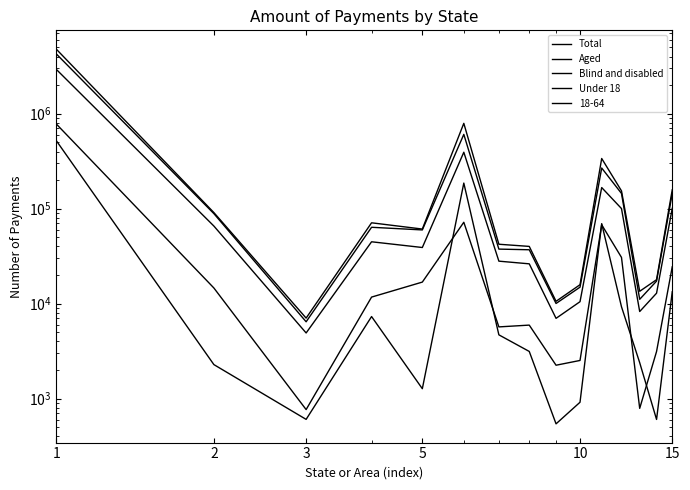

Is this an area chart (filled region under the line)?

No